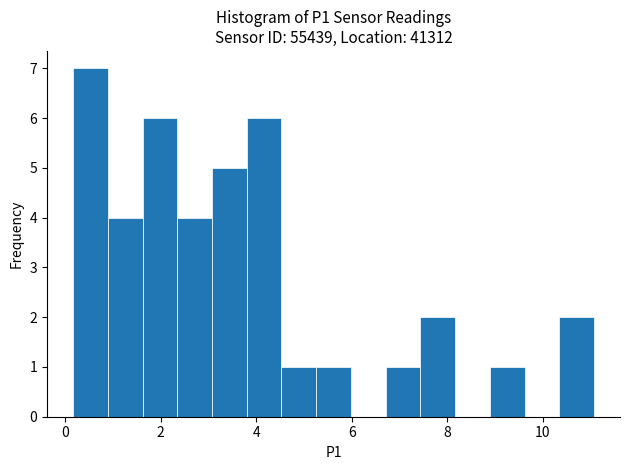

Read against the x-axis, roughly where is the centre of the tallest bar?

0.6